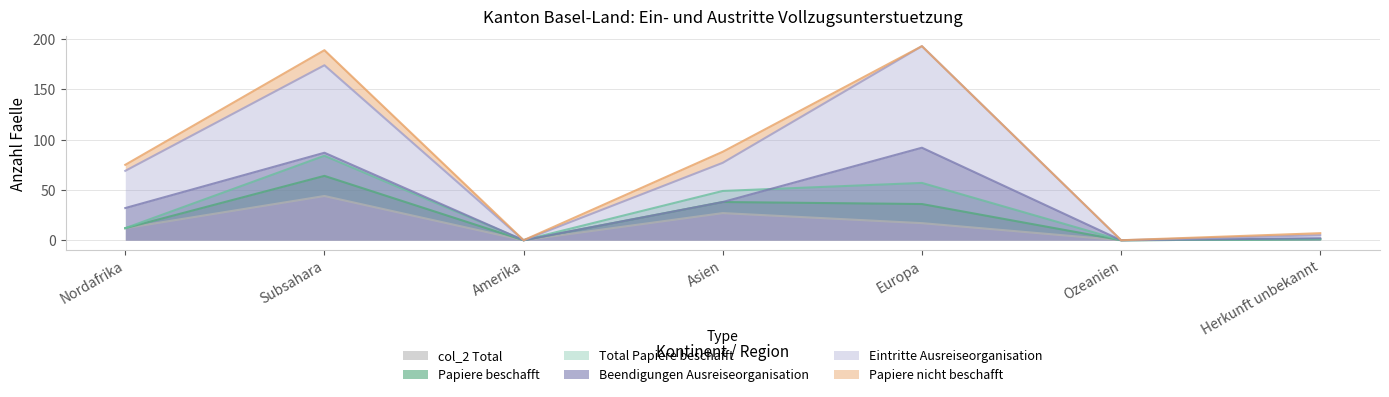

Is the value of Eintritte Ausreiseorganisation at Asien greater than the value of Beendigungen Ausreiseorganisation at Asien?

Yes